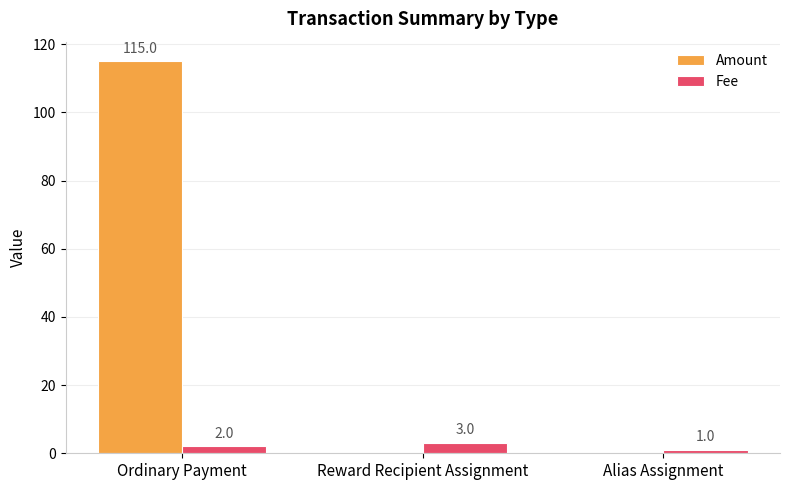

What is the total value across all series at Reward Recipient Assignment?

3